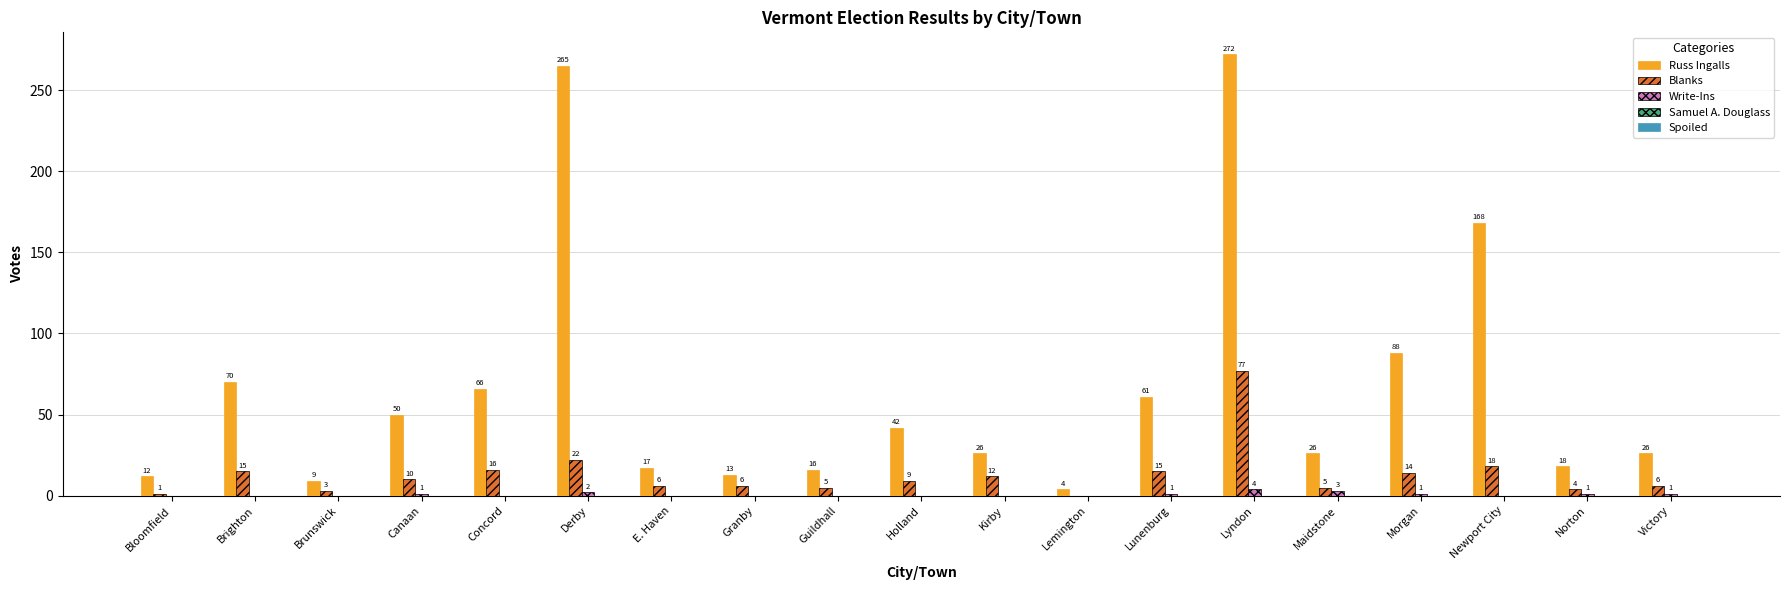

Which series changed the most between E. Haven and Lyndon?

Russ Ingalls